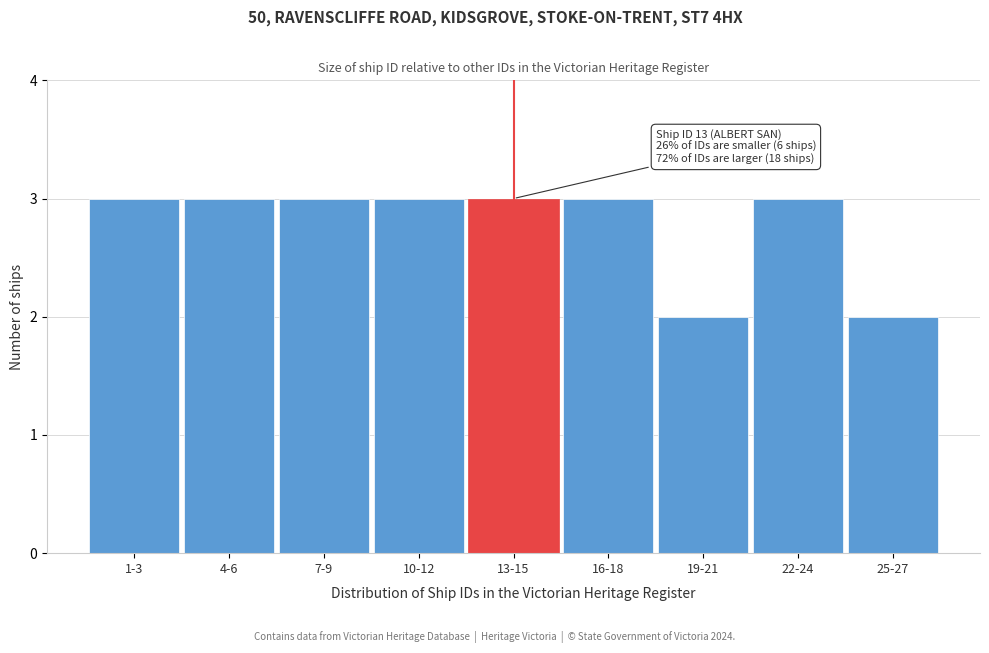

Reading left to right, extract all data points from this chart.

3	3	3	3	3	3	2	3	2